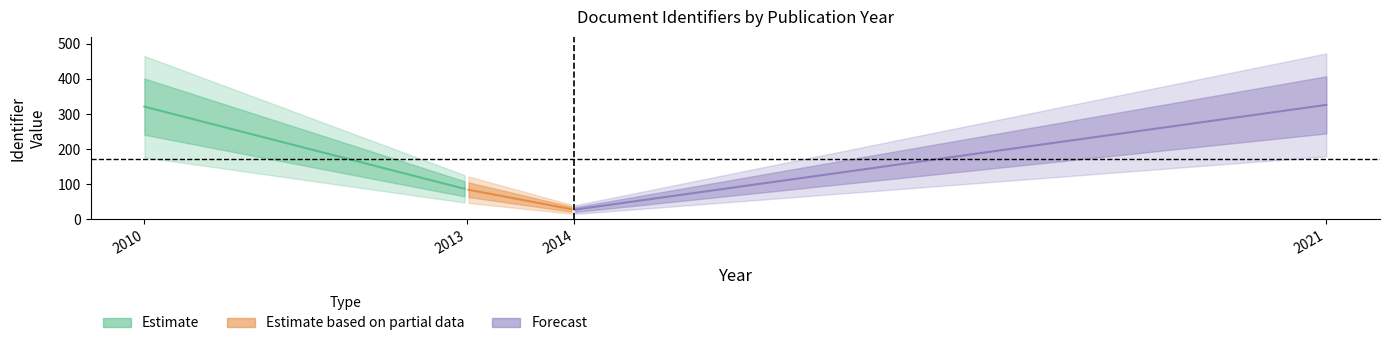

Reading left to right, what are all the values shown in this chart?

27	85	321	326